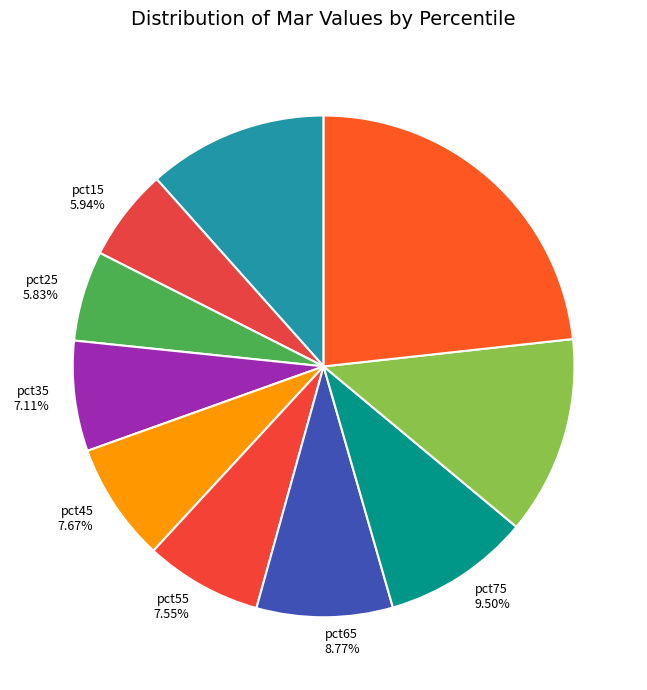

Between pct05 and pct55, which is larger?

pct05